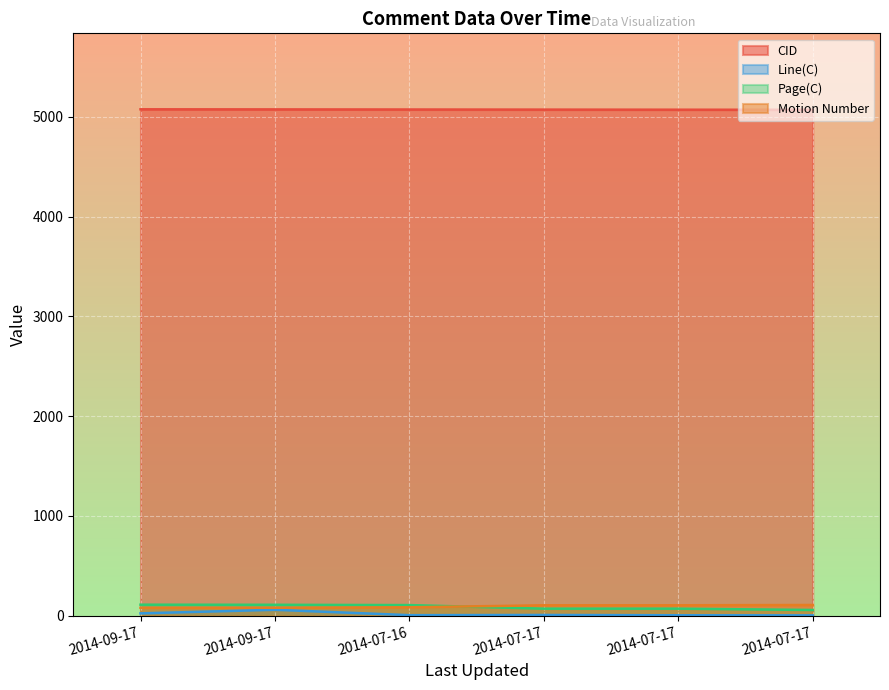

True or false: Motion Number has more than 0 interior local peaks.

False